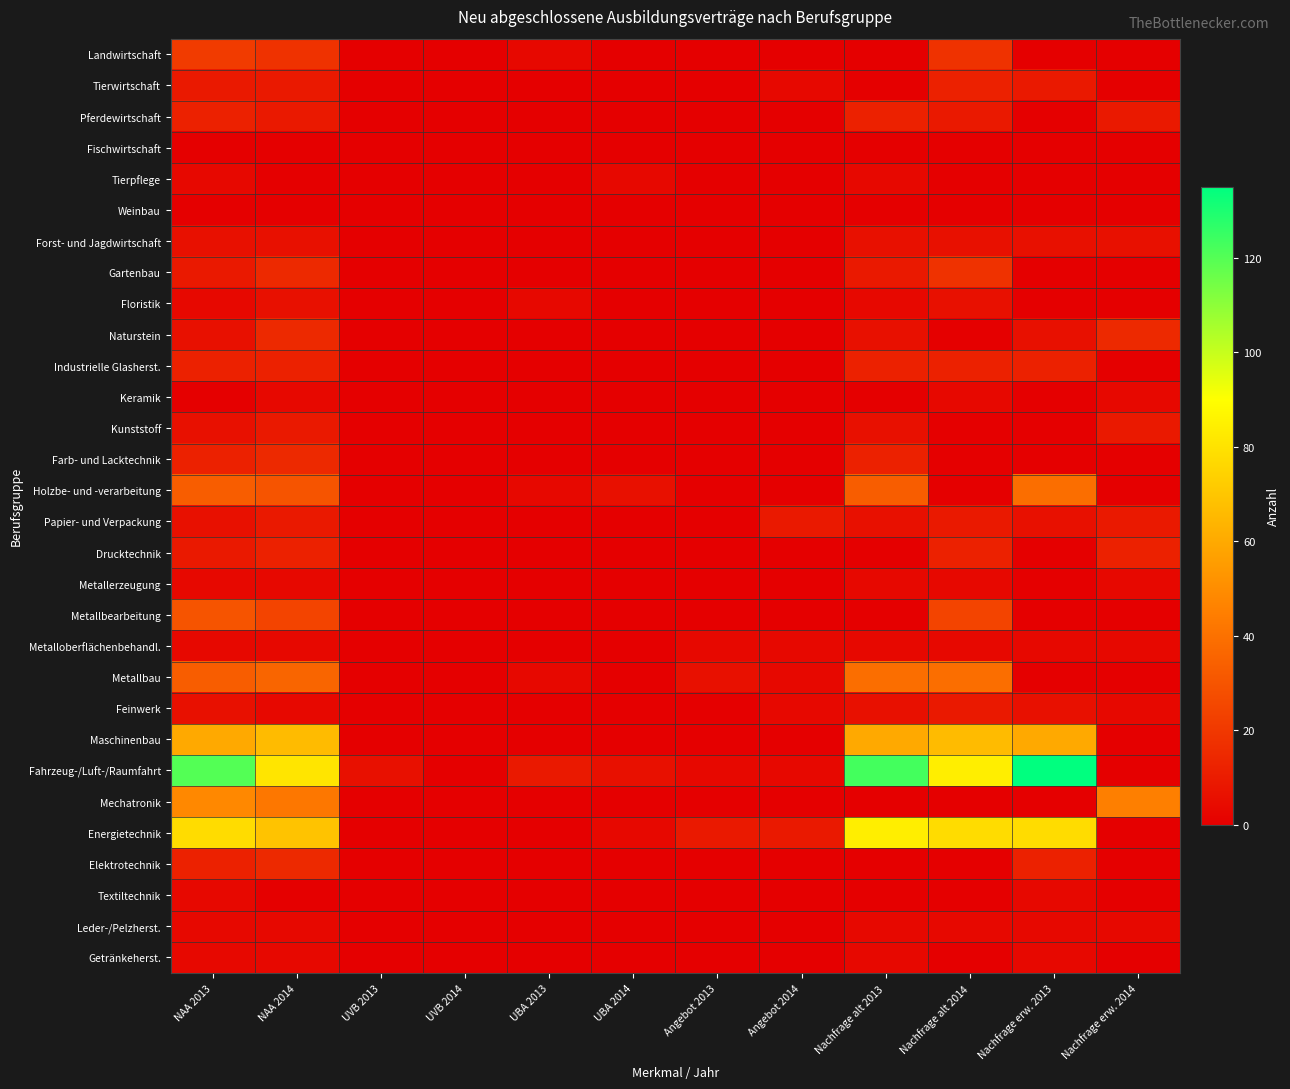

Reading left to right, extract all data points from this chart.

Landwirtschaft: NAA 2013=21	NAA 2014=18	UVB 2013=0	UVB 2014=0	UBA 2013=3	UBA 2014=0	Angebot 2013=0	Angebot 2014=0	Nachfrage alt 2013=0	Nachfrage alt 2014=18	Nachfrage erw. 2013=0	Nachfrage erw. 2014=0
Tierwirtschaft: NAA 2013=9	NAA 2014=9	UVB 2013=0	UVB 2014=0	UBA 2013=0	UBA 2014=0	Angebot 2013=0	Angebot 2014=3	Nachfrage alt 2013=0	Nachfrage alt 2014=12	Nachfrage erw. 2013=9	Nachfrage erw. 2014=0
Pferdewirtschaft: NAA 2013=12	NAA 2014=9	UVB 2013=0	UVB 2014=0	UBA 2013=0	UBA 2014=0	Angebot 2013=0	Angebot 2014=0	Nachfrage alt 2013=12	Nachfrage alt 2014=9	Nachfrage erw. 2013=0	Nachfrage erw. 2014=9
Fischwirtschaft: NAA 2013=0	NAA 2014=0	UVB 2013=0	UVB 2014=0	UBA 2013=0	UBA 2014=0	Angebot 2013=0	Angebot 2014=0	Nachfrage alt 2013=0	Nachfrage alt 2014=0	Nachfrage erw. 2013=0	Nachfrage erw. 2014=0
Tierpflege: NAA 2013=3	NAA 2014=0	UVB 2013=0	UVB 2014=0	UBA 2013=0	UBA 2014=3	Angebot 2013=0	Angebot 2014=0	Nachfrage alt 2013=3	Nachfrage alt 2014=0	Nachfrage erw. 2013=0	Nachfrage erw. 2014=0
Weinbau: NAA 2013=0	NAA 2014=0	UVB 2013=0	UVB 2014=0	UBA 2013=0	UBA 2014=0	Angebot 2013=0	Angebot 2014=0	Nachfrage alt 2013=0	Nachfrage alt 2014=0	Nachfrage erw. 2013=0	Nachfrage erw. 2014=0
Forst- und Jagdwirtschaft: NAA 2013=6	NAA 2014=6	UVB 2013=0	UVB 2014=0	UBA 2013=0	UBA 2014=0	Angebot 2013=0	Angebot 2014=0	Nachfrage alt 2013=6	Nachfrage alt 2014=6	Nachfrage erw. 2013=6	Nachfrage erw. 2014=6
Gartenbau: NAA 2013=9	NAA 2014=15	UVB 2013=0	UVB 2014=0	UBA 2013=0	UBA 2014=0	Angebot 2013=0	Angebot 2014=0	Nachfrage alt 2013=9	Nachfrage alt 2014=18	Nachfrage erw. 2013=0	Nachfrage erw. 2014=0
Floristik: NAA 2013=3	NAA 2014=6	UVB 2013=0	UVB 2014=0	UBA 2013=3	UBA 2014=0	Angebot 2013=0	Angebot 2014=0	Nachfrage alt 2013=3	Nachfrage alt 2014=6	Nachfrage erw. 2013=0	Nachfrage erw. 2014=0
Naturstein: NAA 2013=6	NAA 2014=15	UVB 2013=0	UVB 2014=0	UBA 2013=0	UBA 2014=0	Angebot 2013=0	Angebot 2014=0	Nachfrage alt 2013=6	Nachfrage alt 2014=0	Nachfrage erw. 2013=6	Nachfrage erw. 2014=15
Industrielle Glasherst.: NAA 2013=12	NAA 2014=12	UVB 2013=0	UVB 2014=0	UBA 2013=0	UBA 2014=0	Angebot 2013=0	Angebot 2014=0	Nachfrage alt 2013=12	Nachfrage alt 2014=12	Nachfrage erw. 2013=12	Nachfrage erw. 2014=0
Keramik: NAA 2013=0	NAA 2014=3	UVB 2013=0	UVB 2014=0	UBA 2013=0	UBA 2014=0	Angebot 2013=0	Angebot 2014=0	Nachfrage alt 2013=0	Nachfrage alt 2014=3	Nachfrage erw. 2013=0	Nachfrage erw. 2014=3
Kunststoff: NAA 2013=6	NAA 2014=9	UVB 2013=0	UVB 2014=0	UBA 2013=0	UBA 2014=0	Angebot 2013=0	Angebot 2014=0	Nachfrage alt 2013=6	Nachfrage alt 2014=0	Nachfrage erw. 2013=0	Nachfrage erw. 2014=9
Farb- und Lacktechnik: NAA 2013=12	NAA 2014=15	UVB 2013=0	UVB 2014=0	UBA 2013=0	UBA 2014=0	Angebot 2013=0	Angebot 2014=0	Nachfrage alt 2013=12	Nachfrage alt 2014=0	Nachfrage erw. 2013=0	Nachfrage erw. 2014=0
Holzbe- und -verarbeitung: NAA 2013=33	NAA 2014=30	UVB 2013=0	UVB 2014=0	UBA 2013=3	UBA 2014=6	Angebot 2013=0	Angebot 2014=0	Nachfrage alt 2013=33	Nachfrage alt 2014=0	Nachfrage erw. 2013=39	Nachfrage erw. 2014=0
Papier- und Verpackung: NAA 2013=6	NAA 2014=9	UVB 2013=0	UVB 2014=0	UBA 2013=0	UBA 2014=0	Angebot 2013=0	Angebot 2014=9	Nachfrage alt 2013=6	Nachfrage alt 2014=9	Nachfrage erw. 2013=6	Nachfrage erw. 2014=9
Drucktechnik: NAA 2013=9	NAA 2014=12	UVB 2013=0	UVB 2014=0	UBA 2013=0	UBA 2014=0	Angebot 2013=0	Angebot 2014=0	Nachfrage alt 2013=0	Nachfrage alt 2014=12	Nachfrage erw. 2013=0	Nachfrage erw. 2014=12
Metallerzeugung: NAA 2013=3	NAA 2014=3	UVB 2013=0	UVB 2014=0	UBA 2013=0	UBA 2014=0	Angebot 2013=0	Angebot 2014=0	Nachfrage alt 2013=3	Nachfrage alt 2014=3	Nachfrage erw. 2013=0	Nachfrage erw. 2014=3
Metallbearbeitung: NAA 2013=30	NAA 2014=24	UVB 2013=0	UVB 2014=0	UBA 2013=0	UBA 2014=0	Angebot 2013=0	Angebot 2014=0	Nachfrage alt 2013=0	Nachfrage alt 2014=24	Nachfrage erw. 2013=0	Nachfrage erw. 2014=0
Metalloberflächenbehandl.: NAA 2013=3	NAA 2014=3	UVB 2013=0	UVB 2014=0	UBA 2013=0	UBA 2014=0	Angebot 2013=3	Angebot 2014=3	Nachfrage alt 2013=3	Nachfrage alt 2014=3	Nachfrage erw. 2013=3	Nachfrage erw. 2014=3
Metallbau: NAA 2013=33	NAA 2014=36	UVB 2013=0	UVB 2014=0	UBA 2013=3	UBA 2014=0	Angebot 2013=6	Angebot 2014=3	Nachfrage alt 2013=39	Nachfrage alt 2014=39	Nachfrage erw. 2013=0	Nachfrage erw. 2014=0
Feinwerk: NAA 2013=6	NAA 2014=3	UVB 2013=0	UVB 2014=0	UBA 2013=0	UBA 2014=0	Angebot 2013=0	Angebot 2014=3	Nachfrage alt 2013=6	Nachfrage alt 2014=9	Nachfrage erw. 2013=6	Nachfrage erw. 2014=3
Maschinenbau: NAA 2013=60	NAA 2014=66	UVB 2013=0	UVB 2014=0	UBA 2013=0	UBA 2014=0	Angebot 2013=0	Angebot 2014=0	Nachfrage alt 2013=60	Nachfrage alt 2014=66	Nachfrage erw. 2013=60	Nachfrage erw. 2014=0
Fahrzeug-/Luft-/Raumfahrt: NAA 2013=120	NAA 2014=81	UVB 2013=6	UVB 2014=0	UBA 2013=9	UBA 2014=6	Angebot 2013=3	Angebot 2014=3	Nachfrage alt 2013=123	Nachfrage alt 2014=84	Nachfrage erw. 2013=135	Nachfrage erw. 2014=0
Mechatronik: NAA 2013=48	NAA 2014=42	UVB 2013=0	UVB 2014=0	UBA 2013=0	UBA 2014=0	Angebot 2013=0	Angebot 2014=0	Nachfrage alt 2013=0	Nachfrage alt 2014=0	Nachfrage erw. 2013=0	Nachfrage erw. 2014=45
Energietechnik: NAA 2013=78	NAA 2014=69	UVB 2013=0	UVB 2014=0	UBA 2013=0	UBA 2014=3	Angebot 2013=9	Angebot 2014=9	Nachfrage alt 2013=84	Nachfrage alt 2014=78	Nachfrage erw. 2013=78	Nachfrage erw. 2014=0
Elektrotechnik: NAA 2013=12	NAA 2014=15	UVB 2013=0	UVB 2014=0	UBA 2013=0	UBA 2014=0	Angebot 2013=0	Angebot 2014=0	Nachfrage alt 2013=0	Nachfrage alt 2014=0	Nachfrage erw. 2013=12	Nachfrage erw. 2014=0
Textiltechnik: NAA 2013=3	NAA 2014=0	UVB 2013=0	UVB 2014=0	UBA 2013=0	UBA 2014=0	Angebot 2013=0	Angebot 2014=0	Nachfrage alt 2013=0	Nachfrage alt 2014=0	Nachfrage erw. 2013=3	Nachfrage erw. 2014=0
Leder-/Pelzherst.: NAA 2013=3	NAA 2014=3	UVB 2013=0	UVB 2014=0	UBA 2013=0	UBA 2014=0	Angebot 2013=0	Angebot 2014=0	Nachfrage alt 2013=3	Nachfrage alt 2014=3	Nachfrage erw. 2013=3	Nachfrage erw. 2014=3
Getränkeherst.: NAA 2013=3	NAA 2014=3	UVB 2013=0	UVB 2014=0	UBA 2013=0	UBA 2014=0	Angebot 2013=0	Angebot 2014=0	Nachfrage alt 2013=3	Nachfrage alt 2014=0	Nachfrage erw. 2013=3	Nachfrage erw. 2014=0